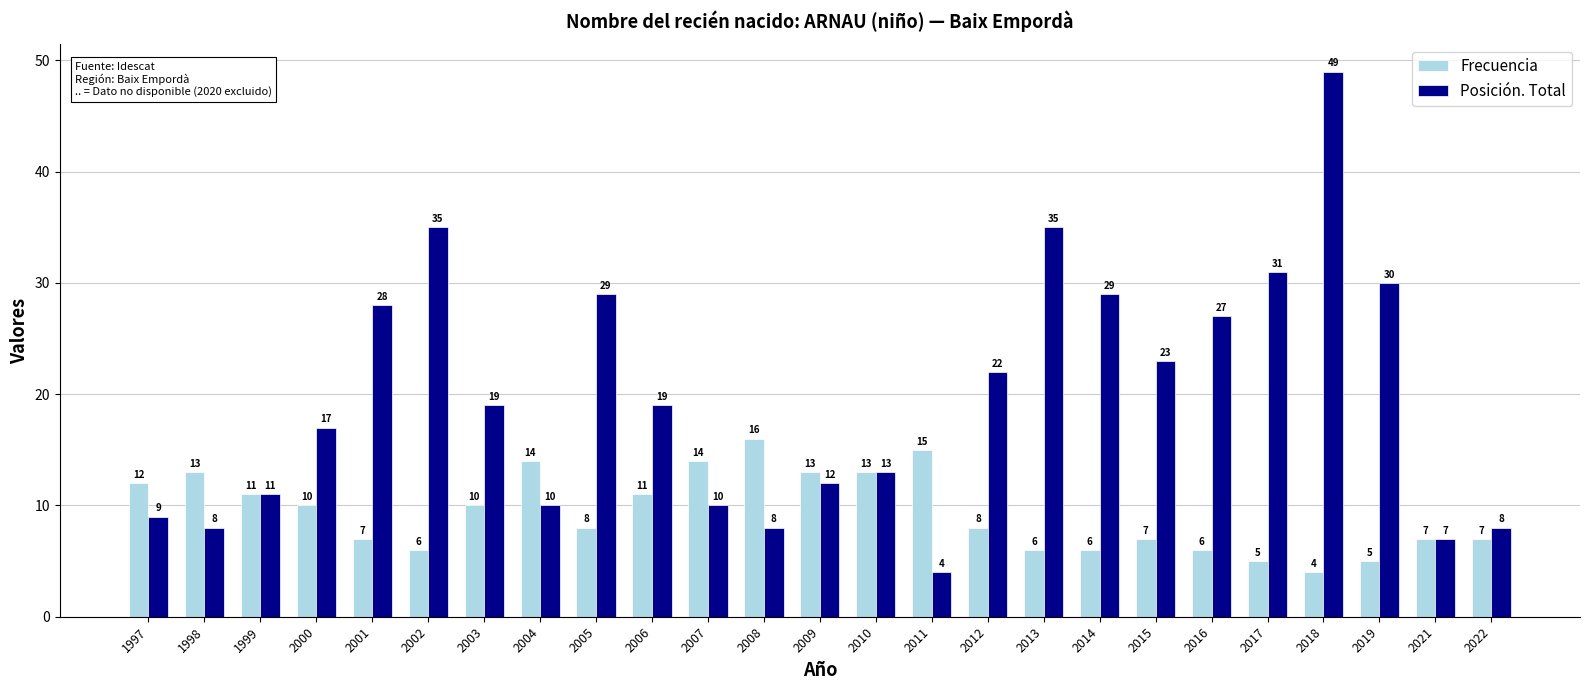

The value of Frecuencia at 1999 is 11. True or false?

True